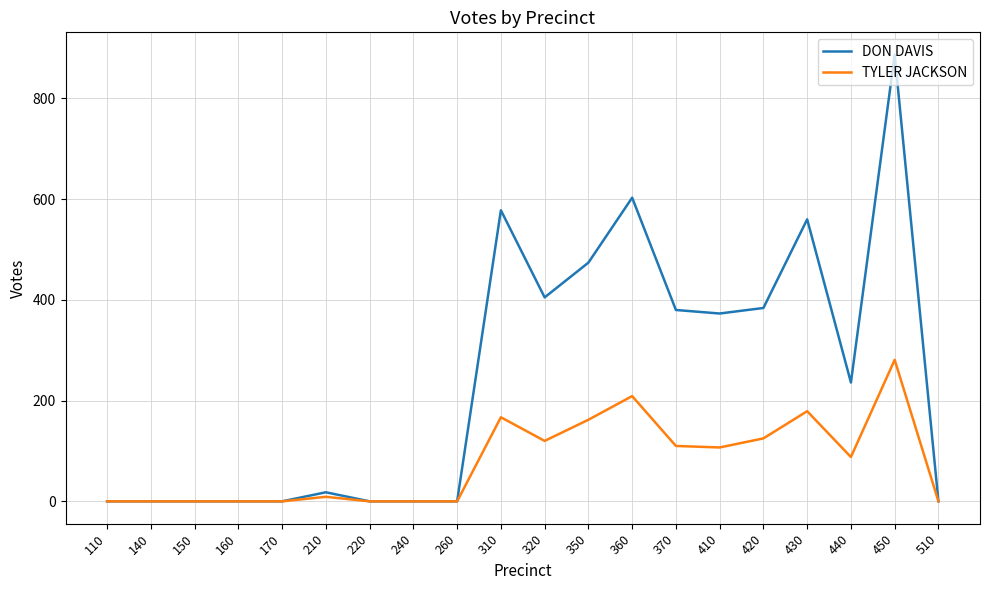

Where does the DON DAVIS series first go above 236?

310